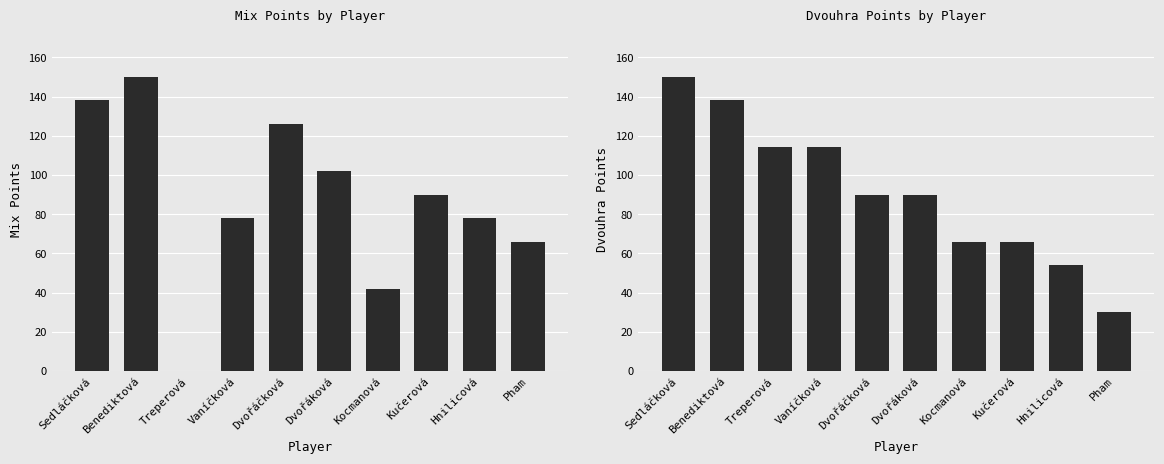

Where does the Mix Points series first go above 90?

Sedláčková